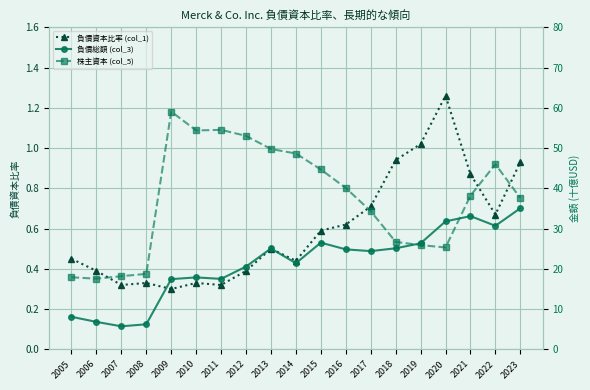

List the series in order of their overall mean, lowest first.

負債資本比率 (col_1), 負債総額 (col_3), 株主資本 (col_5)